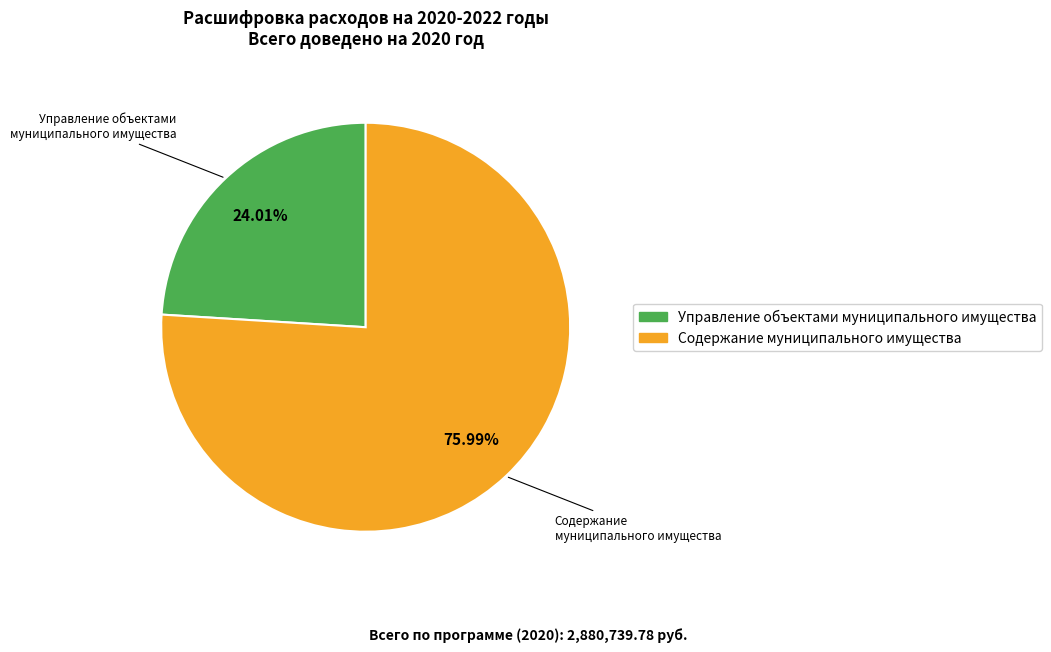

Does any single category account for the majority?

Yes